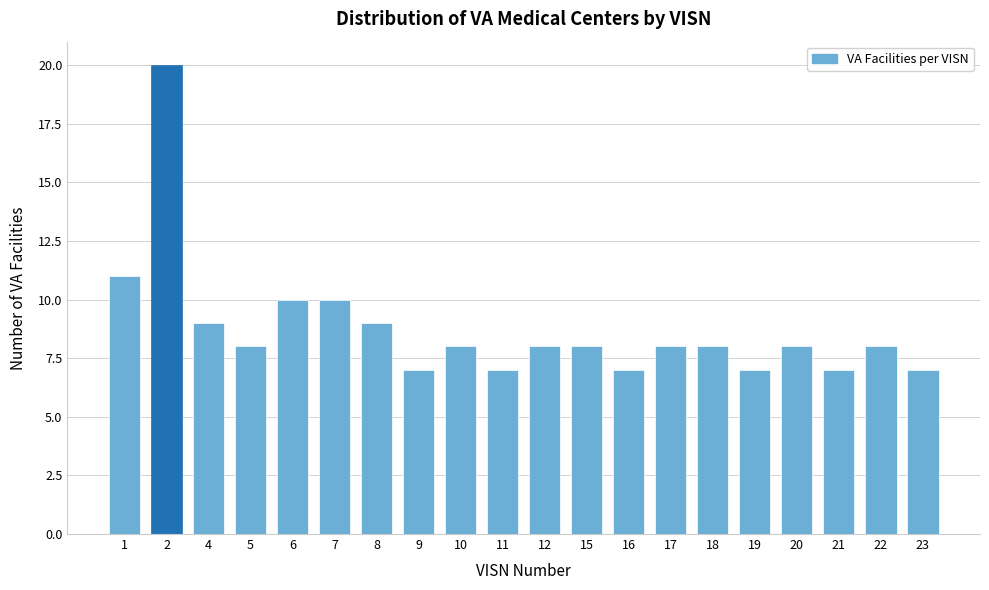

Reading left to right, what are all the values shown in this chart?

11	20	9	8	10	10	9	7	8	7	8	8	7	8	8	7	8	7	8	7